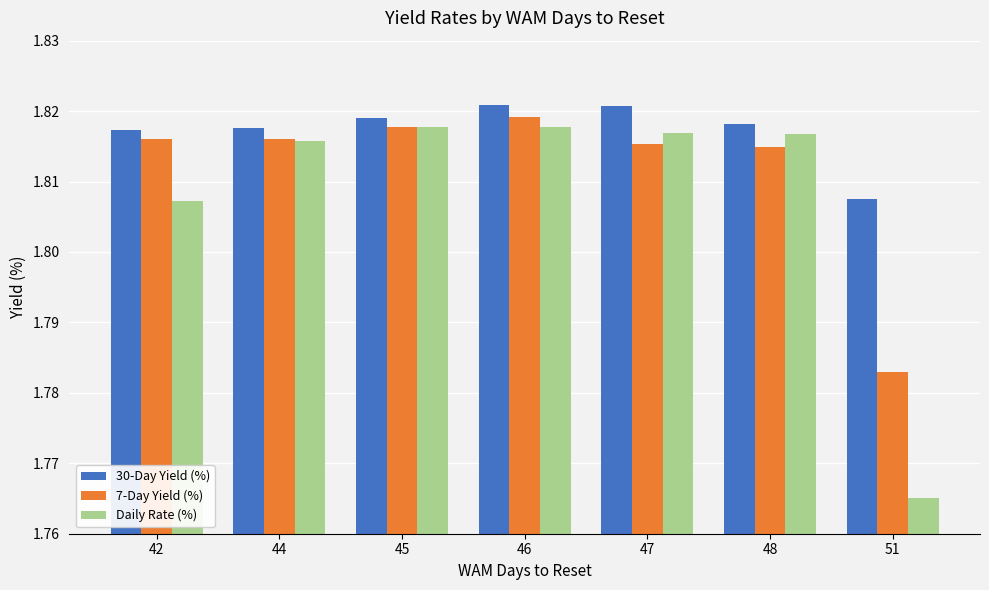

What are all the series names shown in the legend?

30-Day Yield (%), 7-Day Yield (%), Daily Rate (%)